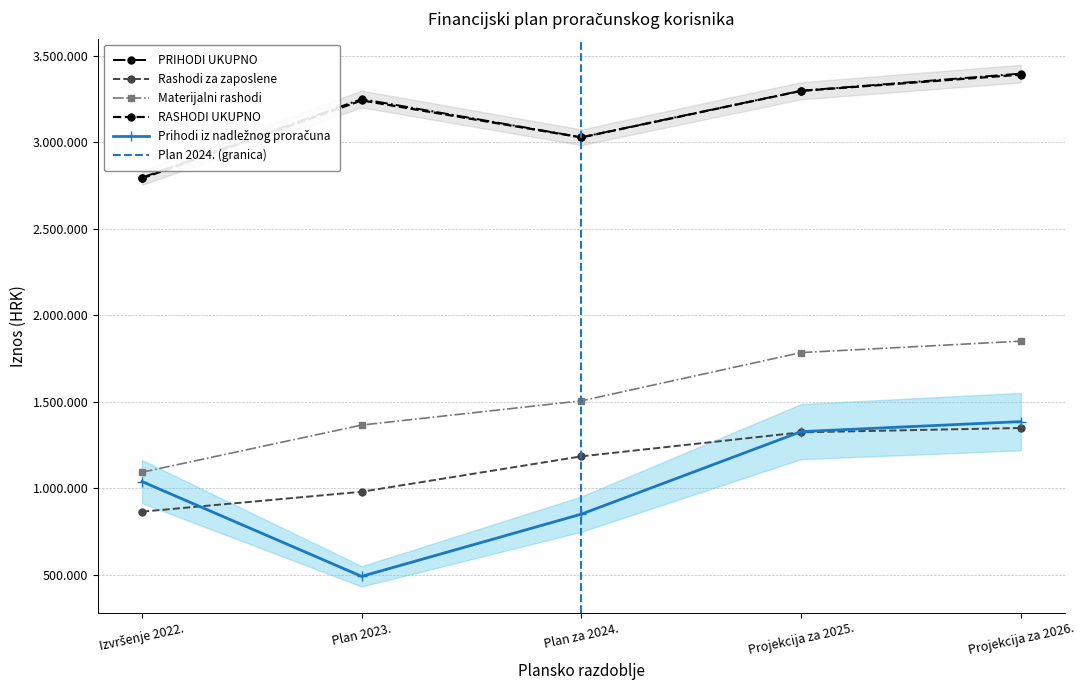

Between Projekcija za 2025. and Plan 2023., which is larger?

Projekcija za 2025.